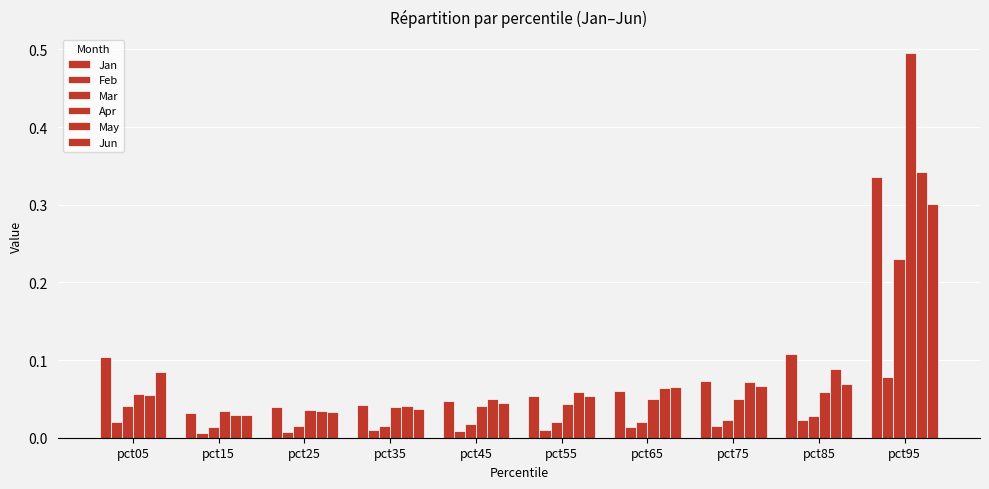

Is the value of Feb at pct65 greater than the value of Jan at pct15?

No